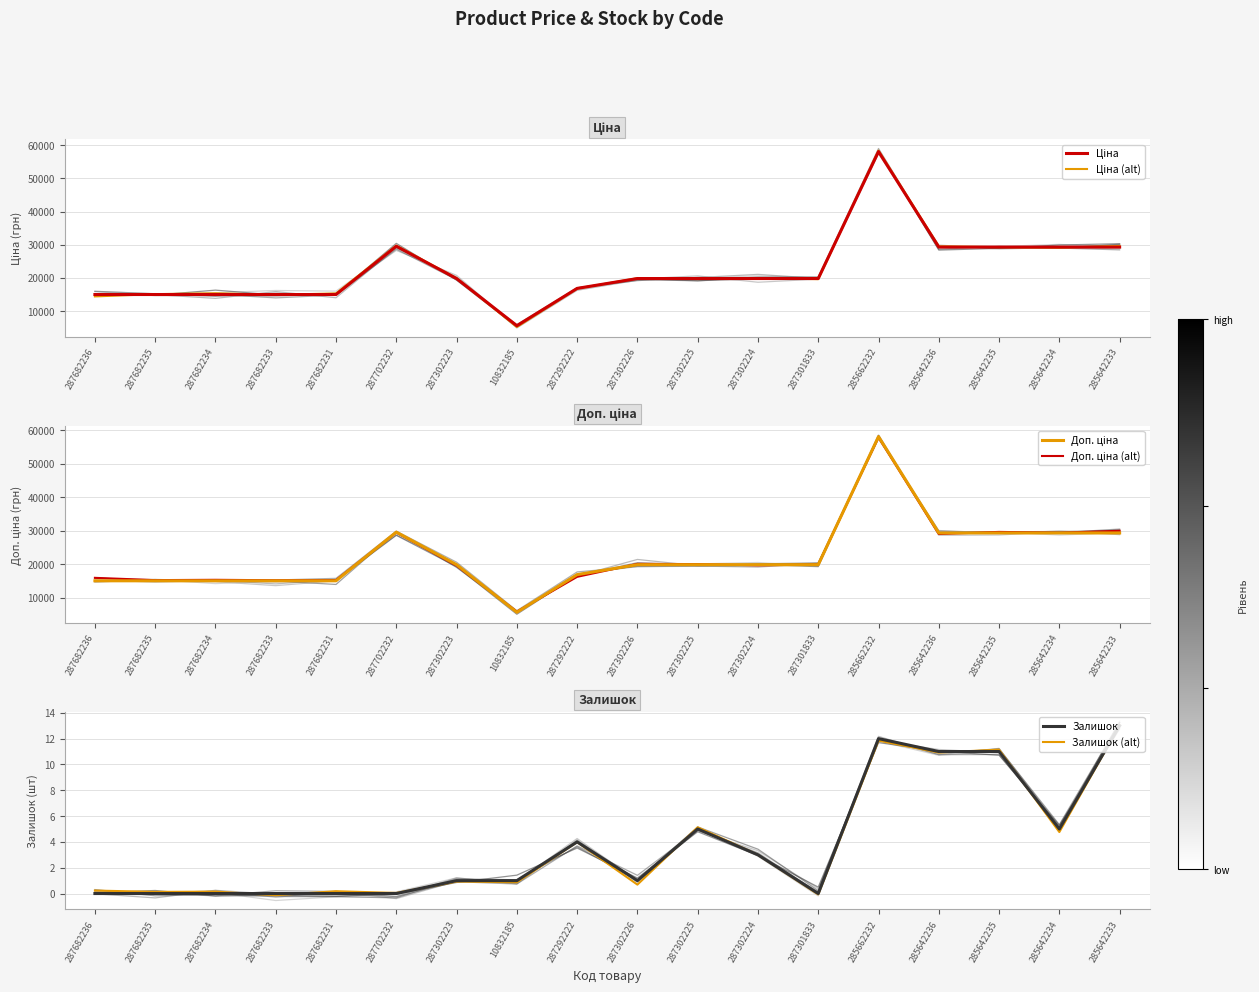

Reading left to right, what are all the values shown in this chart?

Ціна: 287682236=15019.2	287682235=15019.2	287682234=15019.2	287682233=15019.2	287682231=15019.2	287702232=29548.9	287302223=19831.1	10832185=5636.0	287292222=16863.2	287302226=19831.1	287302225=19831.1	287302224=19831.1	287301833=19831.1	285662232=58037.0	285642236=29294.9	285642235=29294.9	285642234=29294.9	285642233=29294.9
Ціна (alt): 287682236=14448.4	287682235=15131.0	287682234=15395.3	287682233=14936.9	287682231=15339.3	287702232=29716.7	287302223=19903.2	10832185=5286.9	287292222=16801.3	287302226=19914.3	287302225=19681.7	287302224=19973.0	287301833=19640.7	285662232=58303.5	285642236=29514.3	285642235=29260.8	285642234=29121.6	285642233=29630.8
Доп. ціна: 287682236=15019.2	287682235=15019.2	287682234=15019.2	287682233=15019.2	287682231=15019.2	287702232=29548.9	287302223=19831.1	10832185=5636.0	287292222=16863.2	287302226=19831.1	287302225=19831.1	287302224=19831.1	287301833=19831.1	285662232=58037.0	285642236=29294.9	285642235=29294.9	285642234=29294.9	285642233=29294.9
Доп. ціна (alt): 287682236=15902.2	287682235=15224.1	287682234=15315.4	287682233=15183.5	287682231=15231.6	287702232=29444.8	287302223=19554.4	10832185=5833.7	287292222=16204.8	287302226=20072.5	287302225=20003.6	287302224=19638.9	287301833=19892.6	285662232=57789.5	285642236=28990.5	285642235=29606.4	285642234=29357.1	285642233=29940.4
Залишок: 287682236=0.0	287682235=0.0	287682234=0.0	287682233=0.0	287682231=0.0	287702232=0.0	287302223=1.0	10832185=1.0	287292222=4.0	287302226=1.0	287302225=5.0	287302224=3.0	287301833=0.0	285662232=12.0	285642236=11.0	285642235=11.0	285642234=5.0	285642233=13.0
Залишок (alt): 287682236=0.2	287682235=0.1	287682234=0.1	287682233=-0.1	287682231=0.2	287702232=0.0	287302223=0.9	10832185=0.9	287292222=4.0	287302226=0.7	287302225=5.1	287302224=3.0	287301833=-0.1	285662232=11.8	285642236=10.9	285642235=11.1	285642234=4.8	285642233=13.0